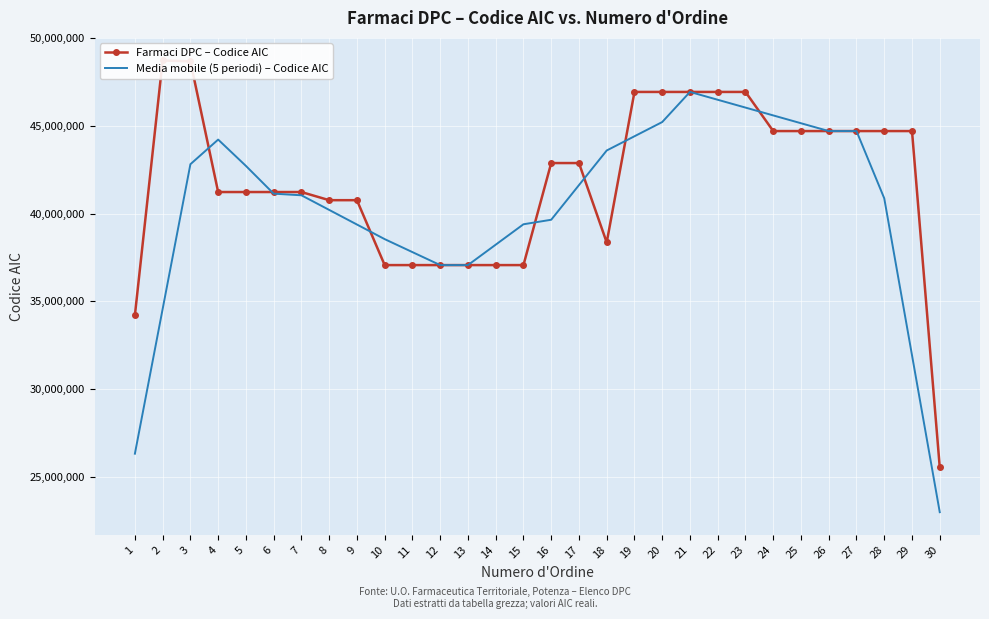

True or false: Media mobile (5 periodi) – Codice AIC has a value of 42713663.6 at 5.

True